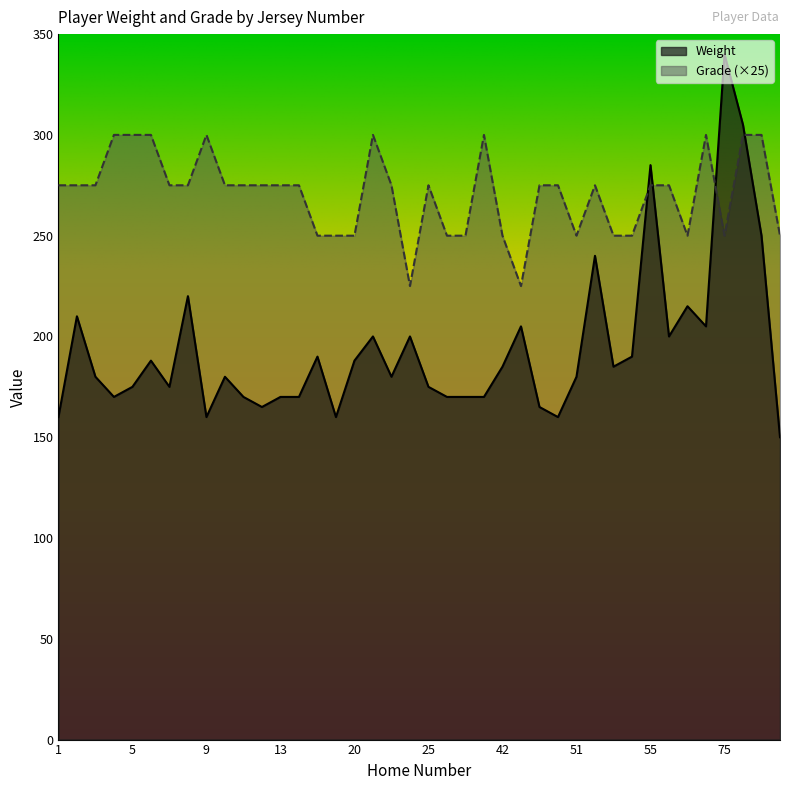

Where is the first local maximum for Weight?

2